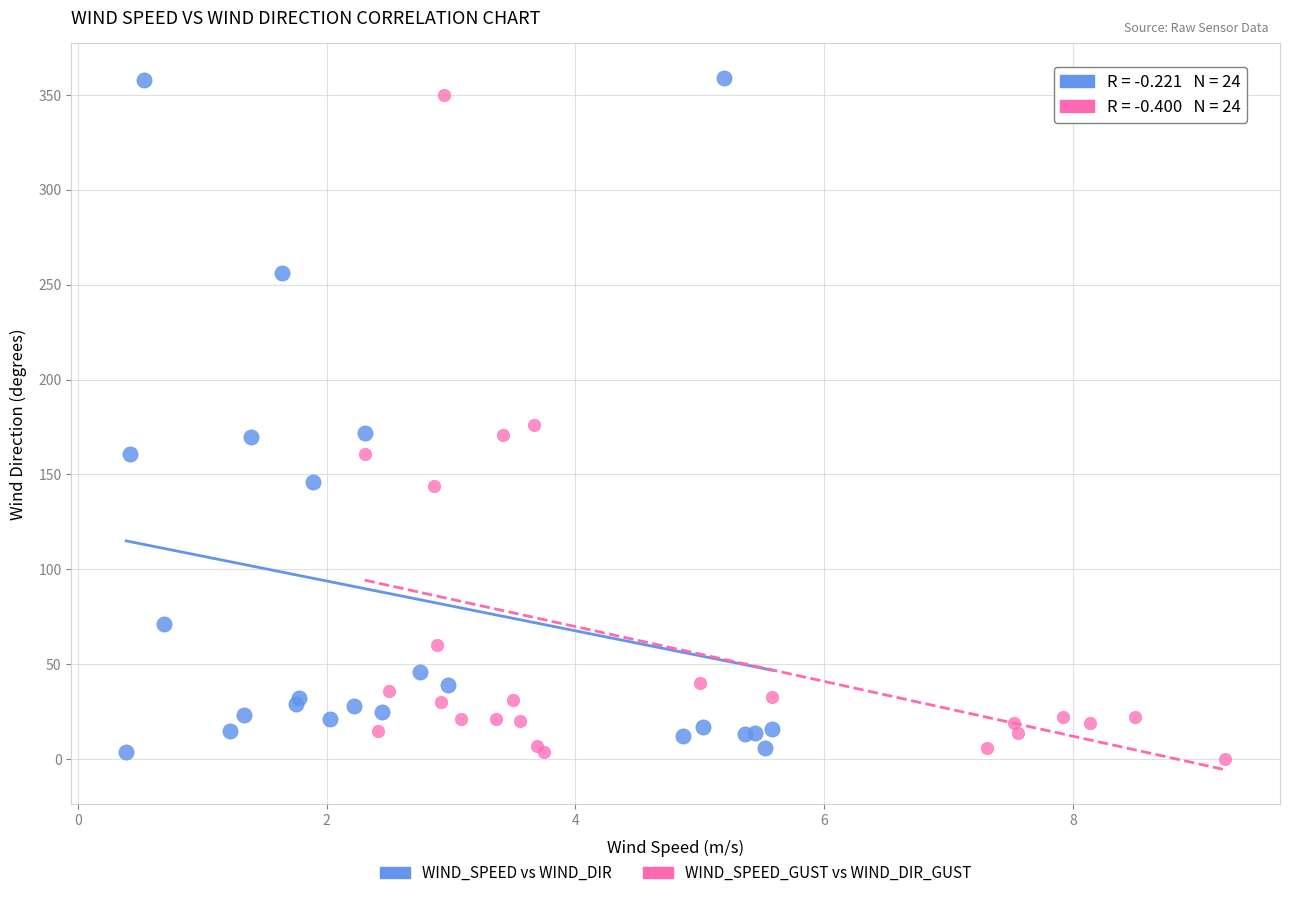

Which series has the widest spread of Y values?

WIND_SPEED vs WIND_DIR